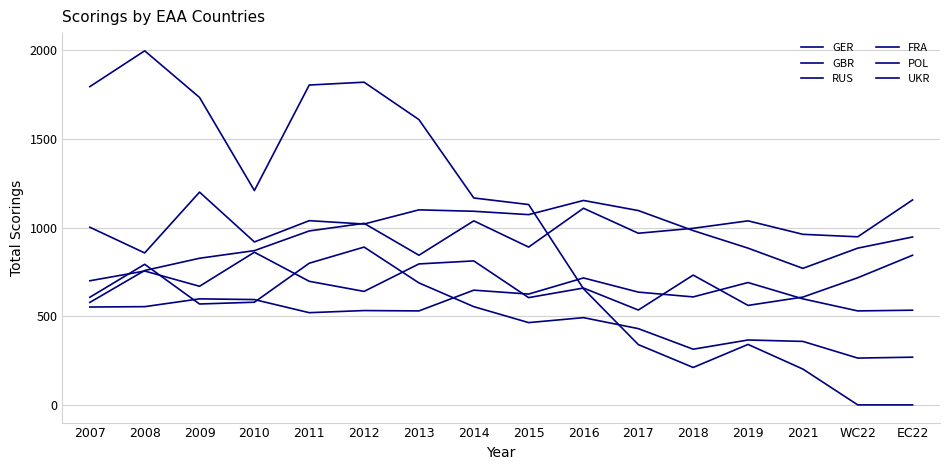

How many times do FRA and GBR cross each other?

1